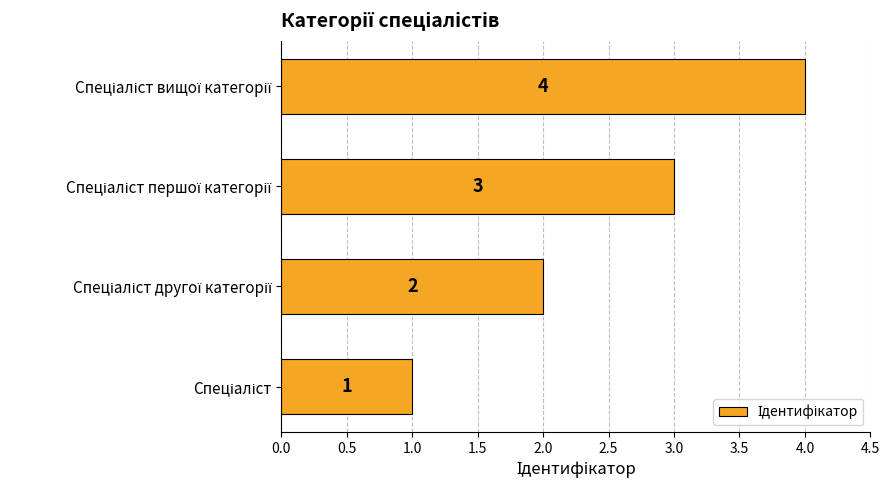

How many series are shown in this chart?

1